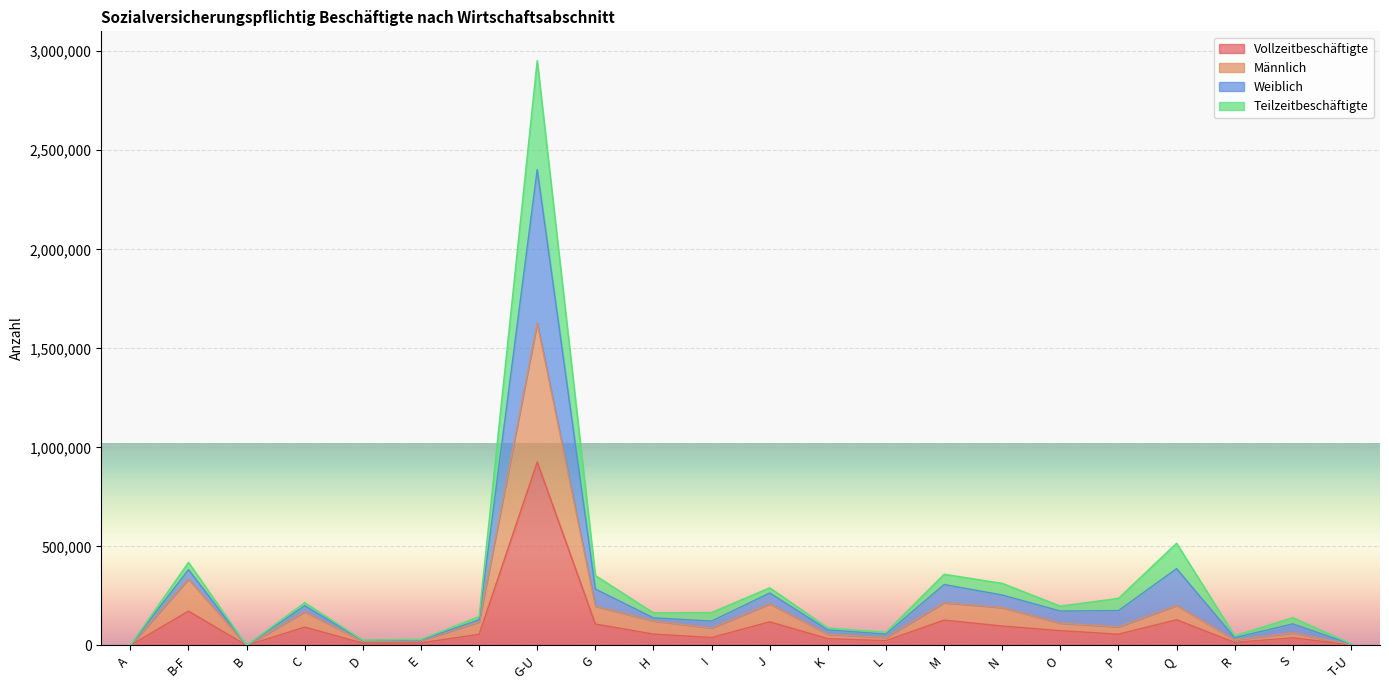

Is it true that Teilzeitbeschäftigte equals 57424 at S?

False